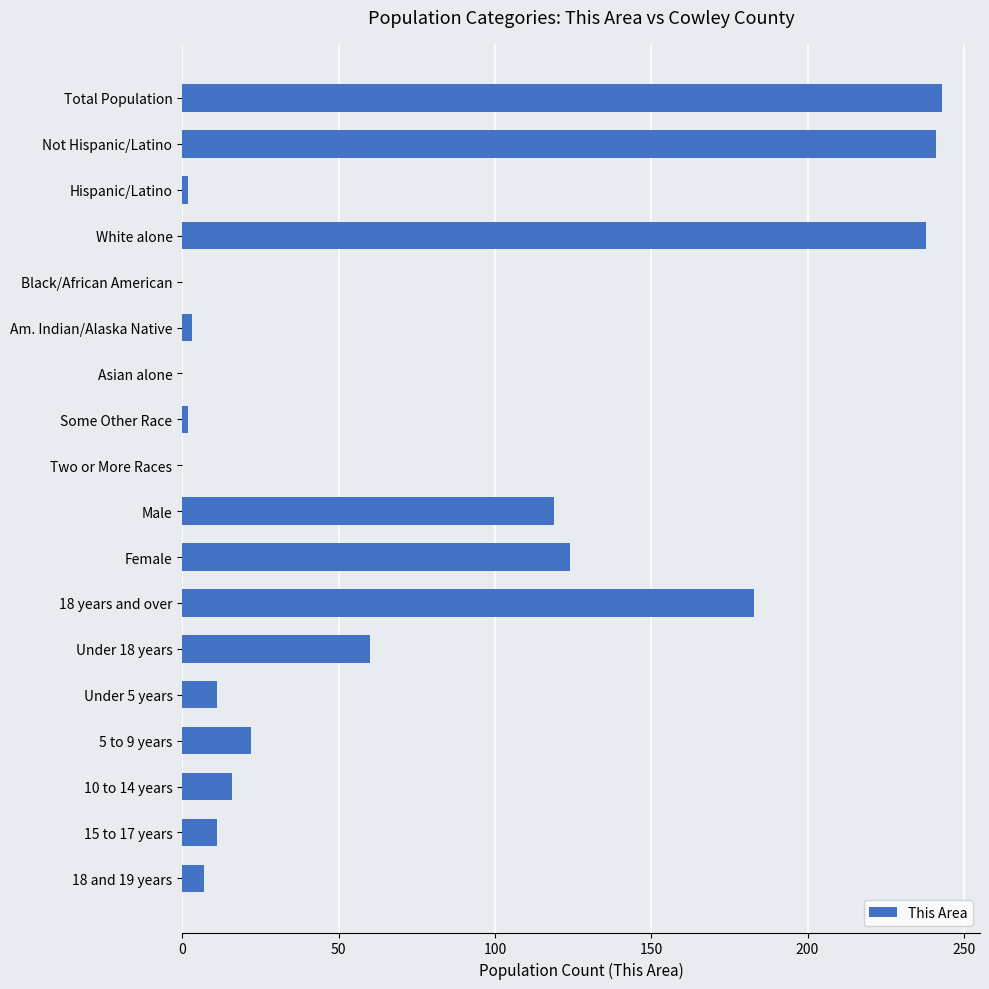

Are the bars grouped side by side (vs. stacked)?

No